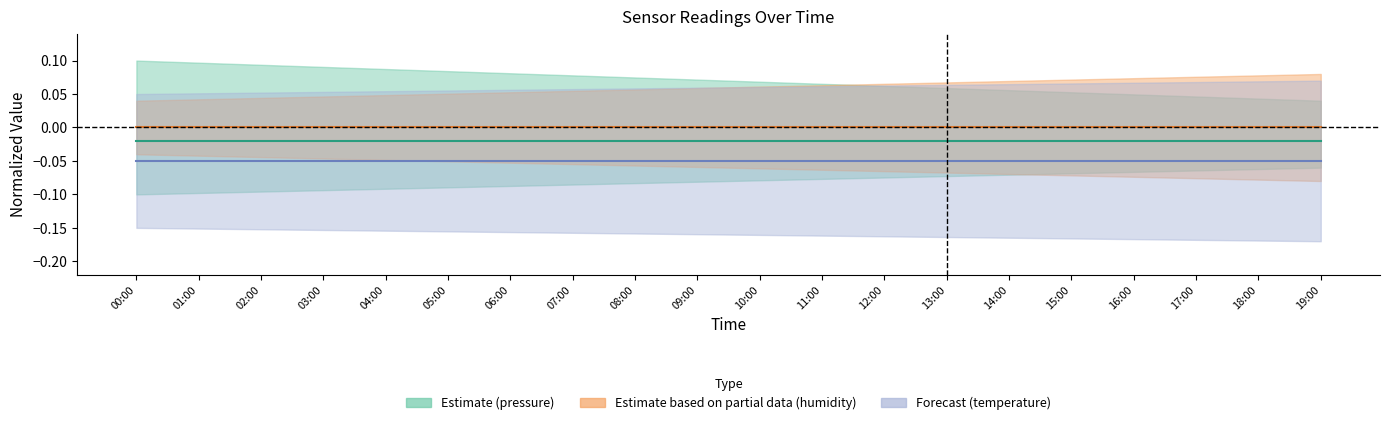

Rank the series by their average value, from highest to lowest.

humidity center, pressure center, temperature center